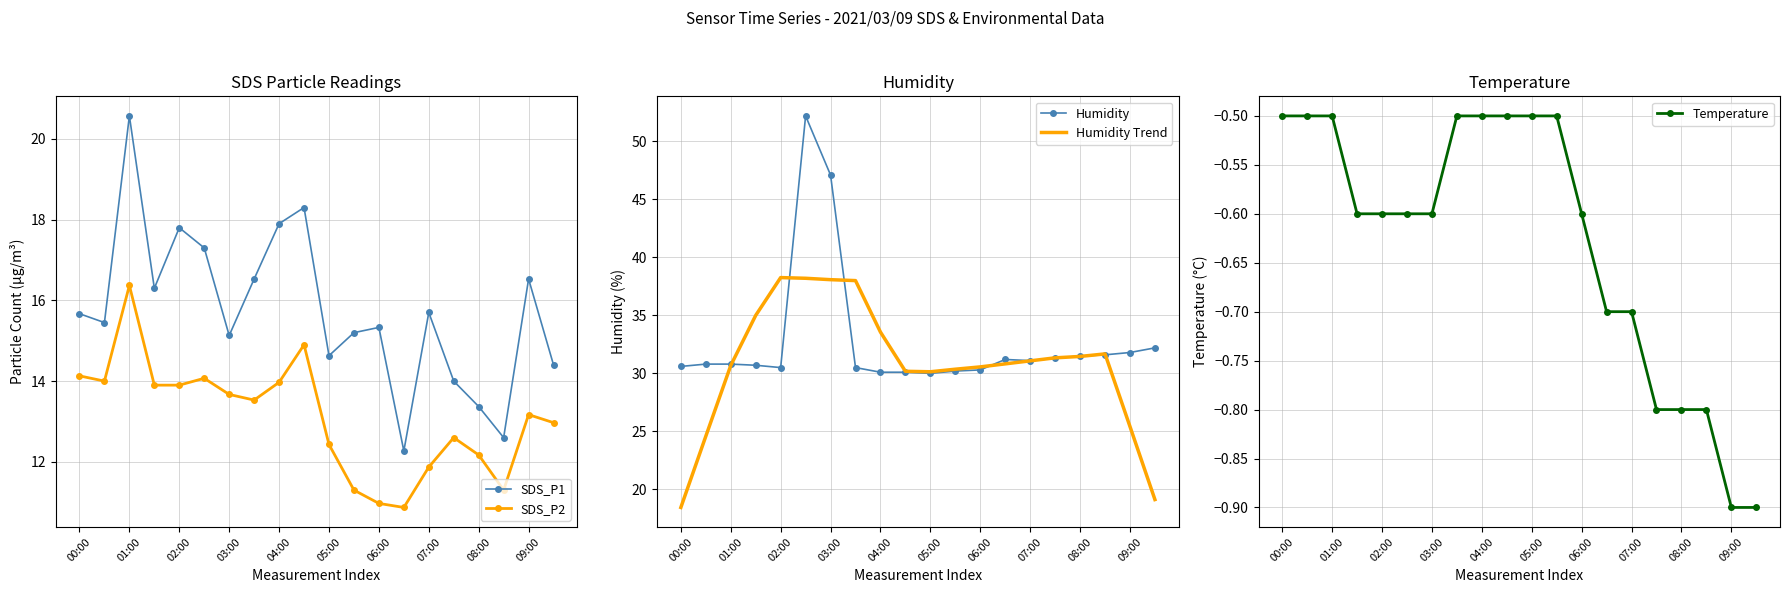

List the series in order of their peak value, highest first.

Humidity, Humidity Trend, SDS_P1, SDS_P2, Temperature